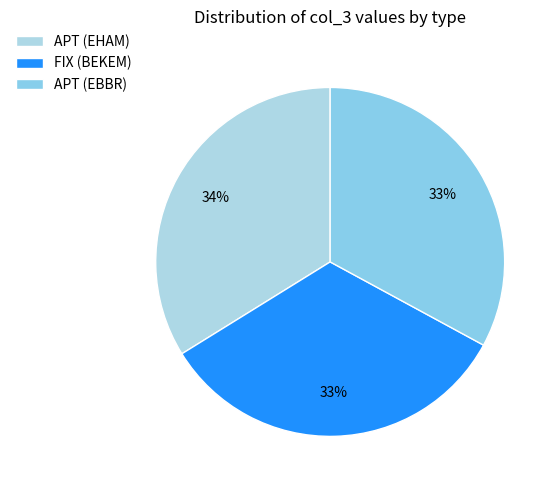

What percentage is the APT (EHAM) slice, to the nearest percent?

34%